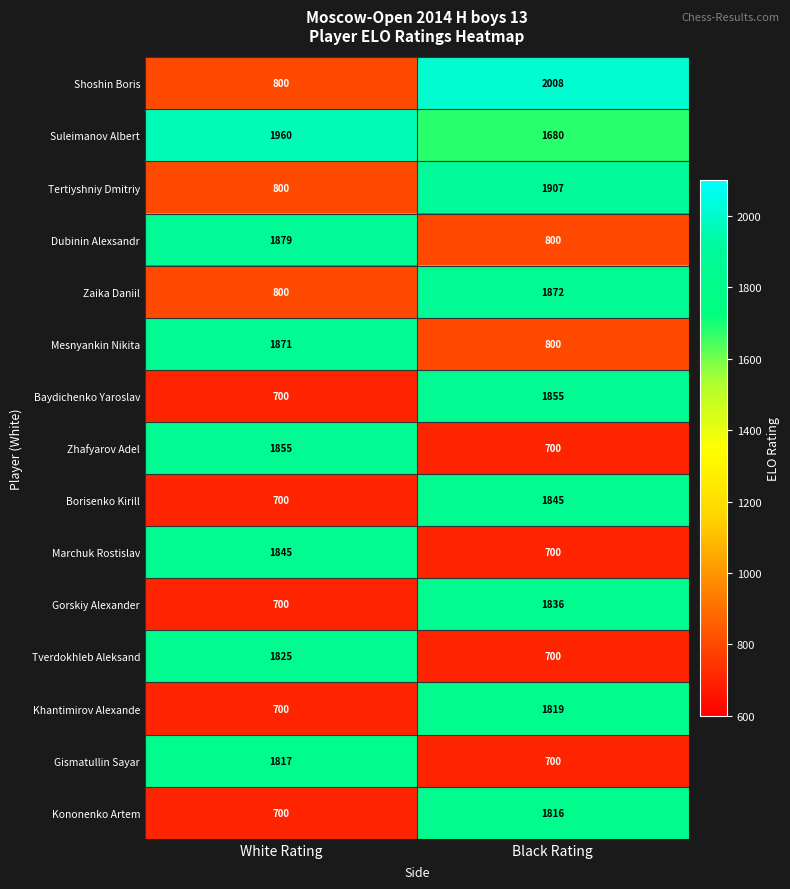

What is the difference between the Gismatullin Sayar values at White Rating and Black Rating?

1117